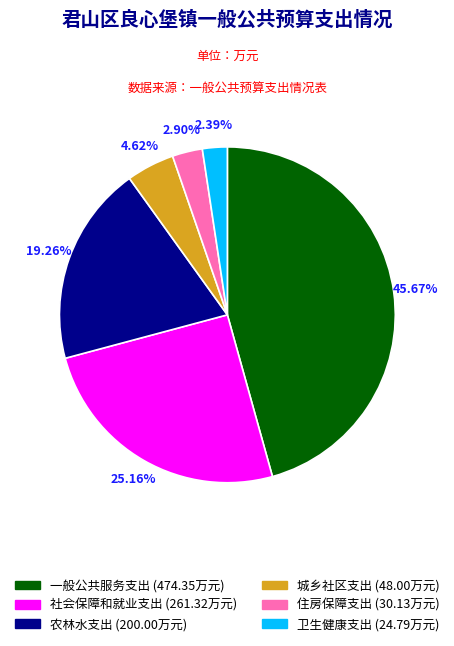

Which category has the smallest portion of the pie?

卫生健康支出